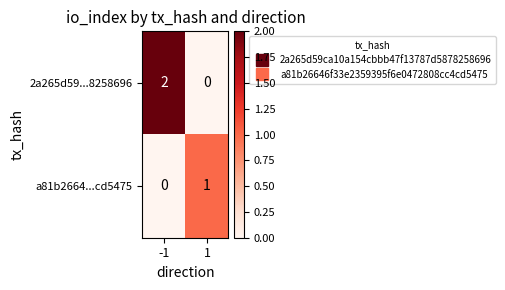

Which series changed the most between -1 and 1?

2a265d59...8258696